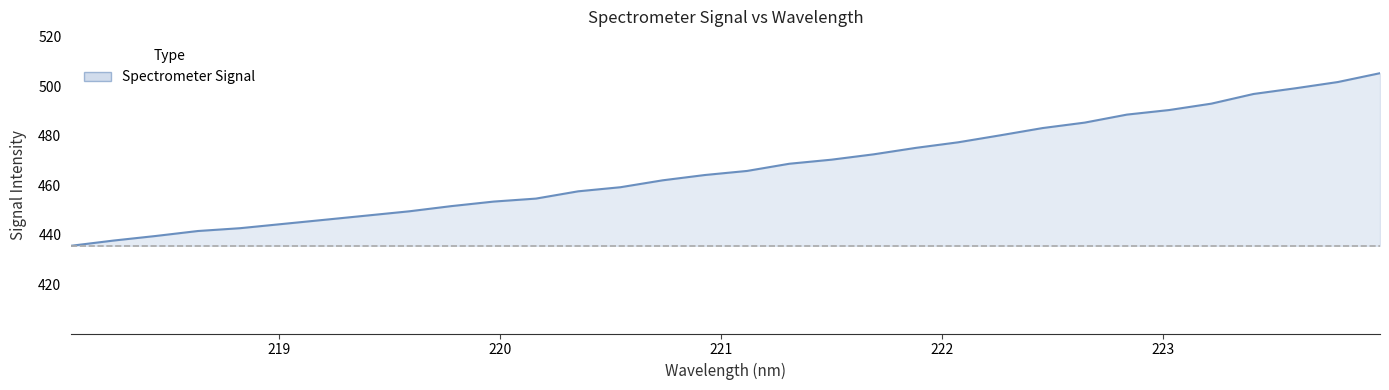

What is the difference between the maximum and minimum values?

69.8